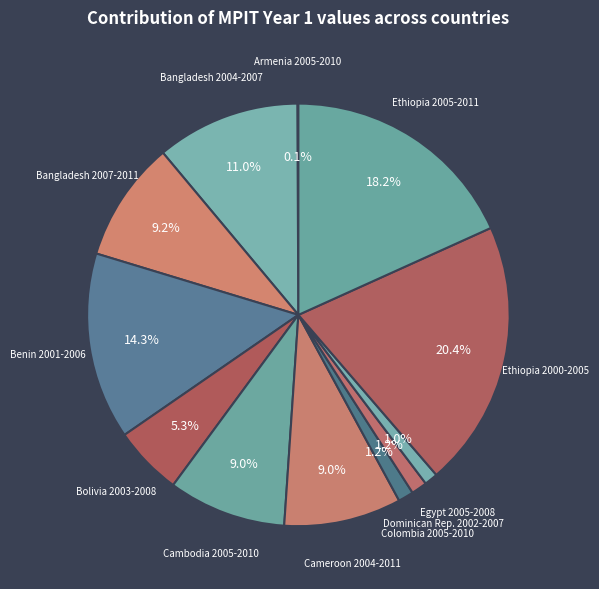

Is there a majority slice in this chart?

No